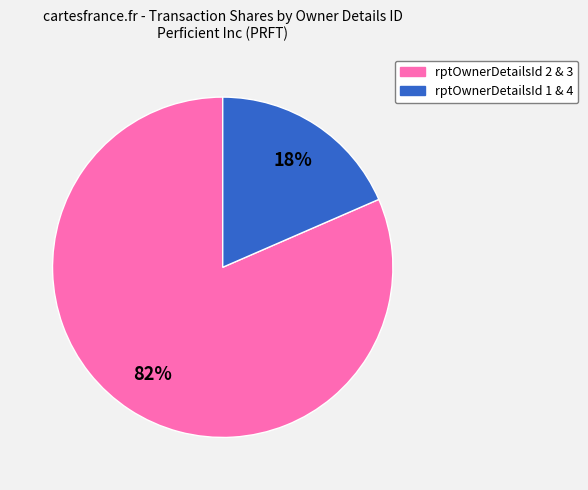

Is there a majority slice in this chart?

Yes